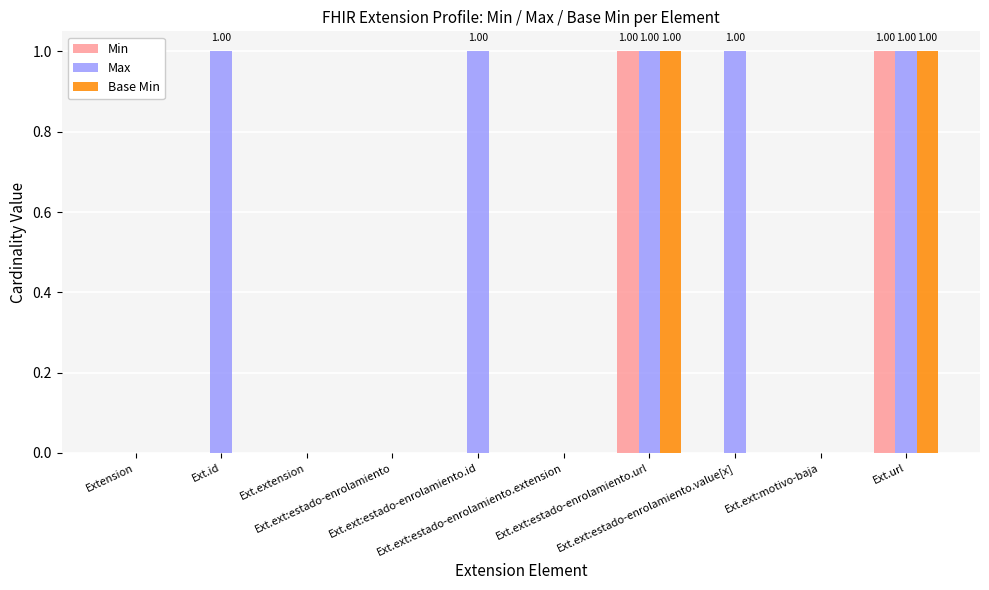

What is the sum of all Max values?

5